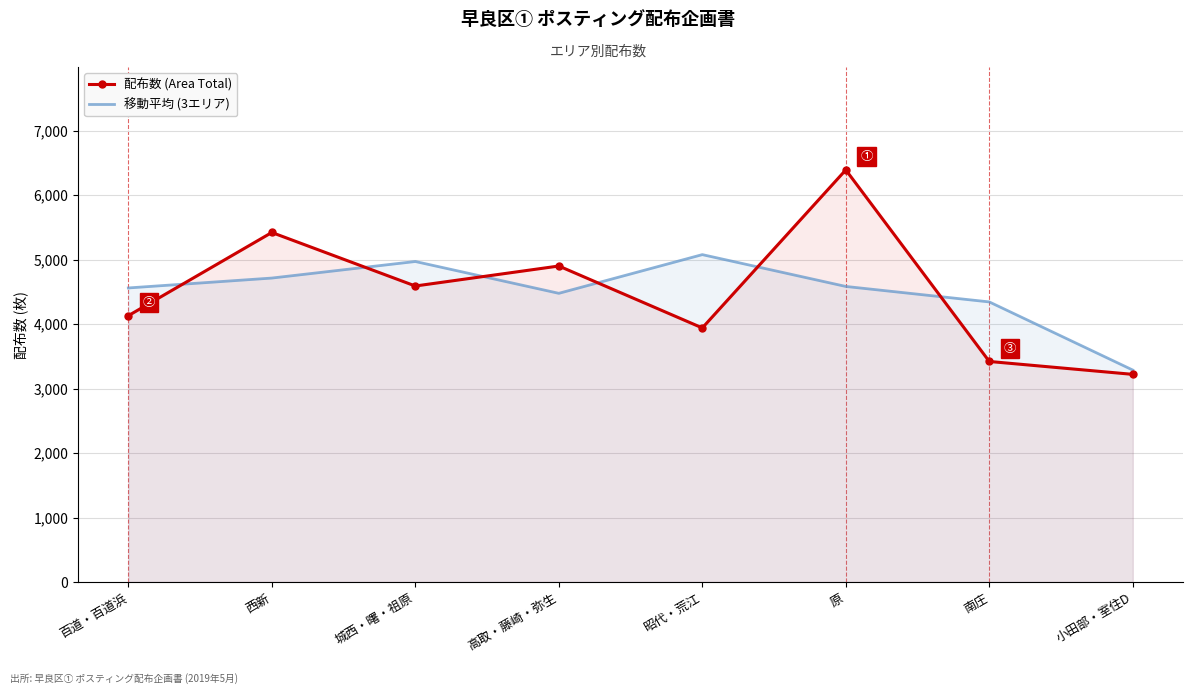

Where is 配布数 (Area Total) nearest to the value 4805?

高取・藤崎・弥生